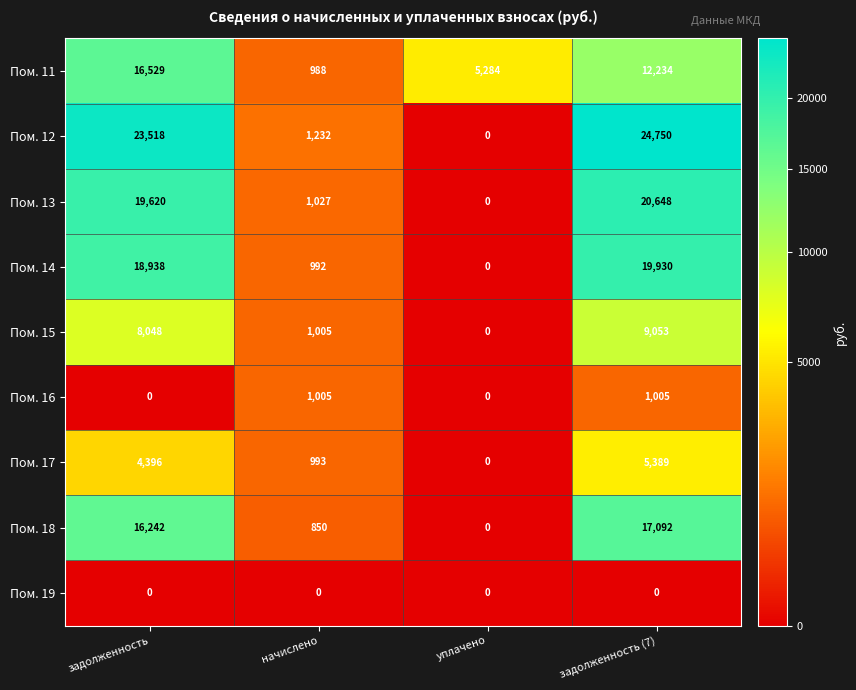

List the labels in order of Пом. 15 value, smallest first.

уплачено, начислено, задолженность, задолженность (7)